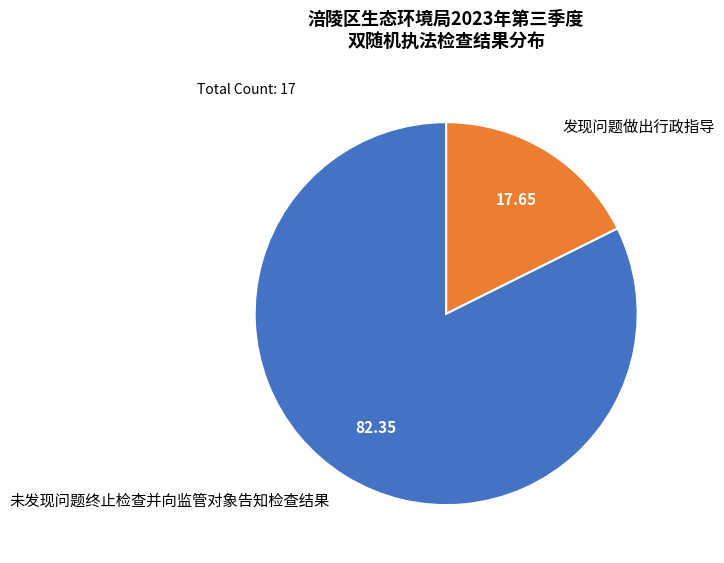

Is there any slice that represents more than half of the pie?

Yes